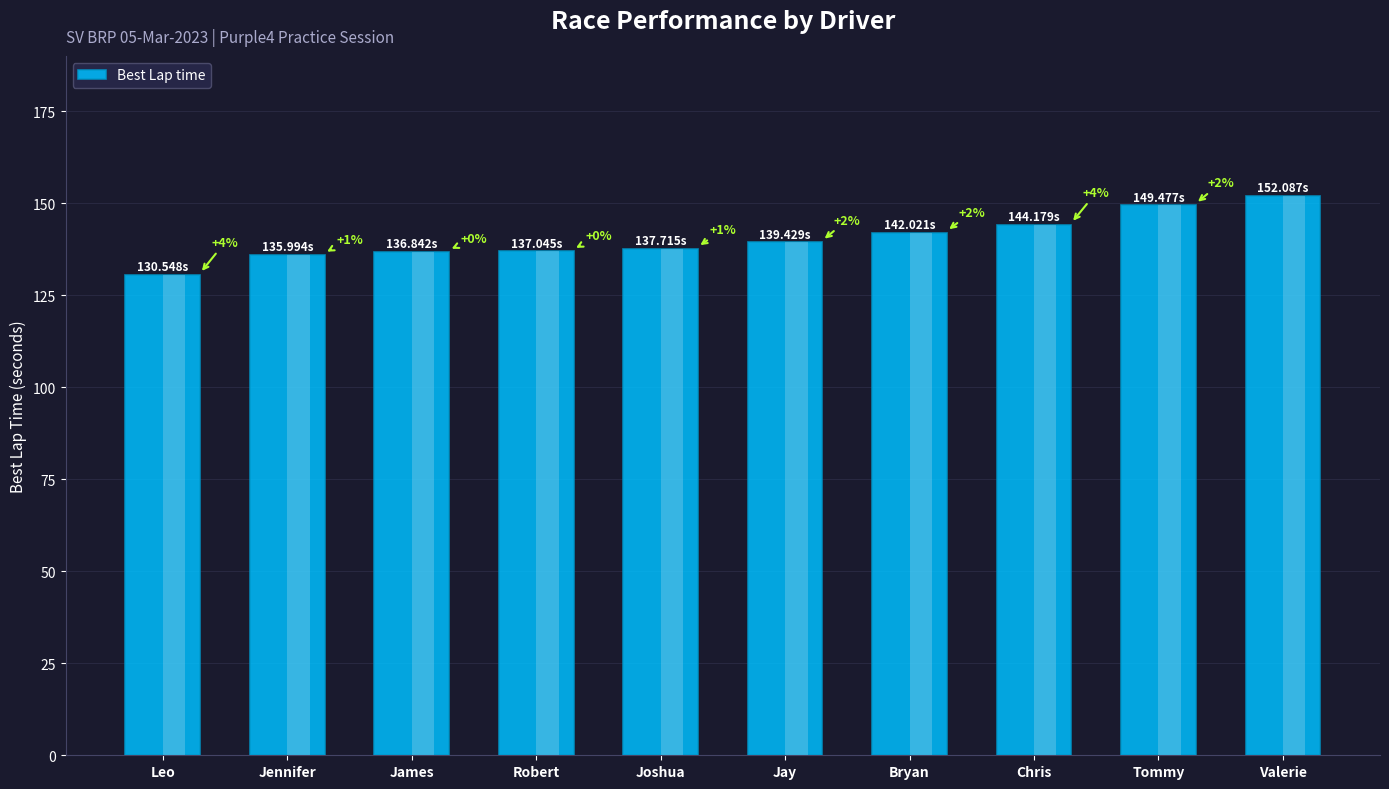

What is the label of the 5th bar from the right?

Jay